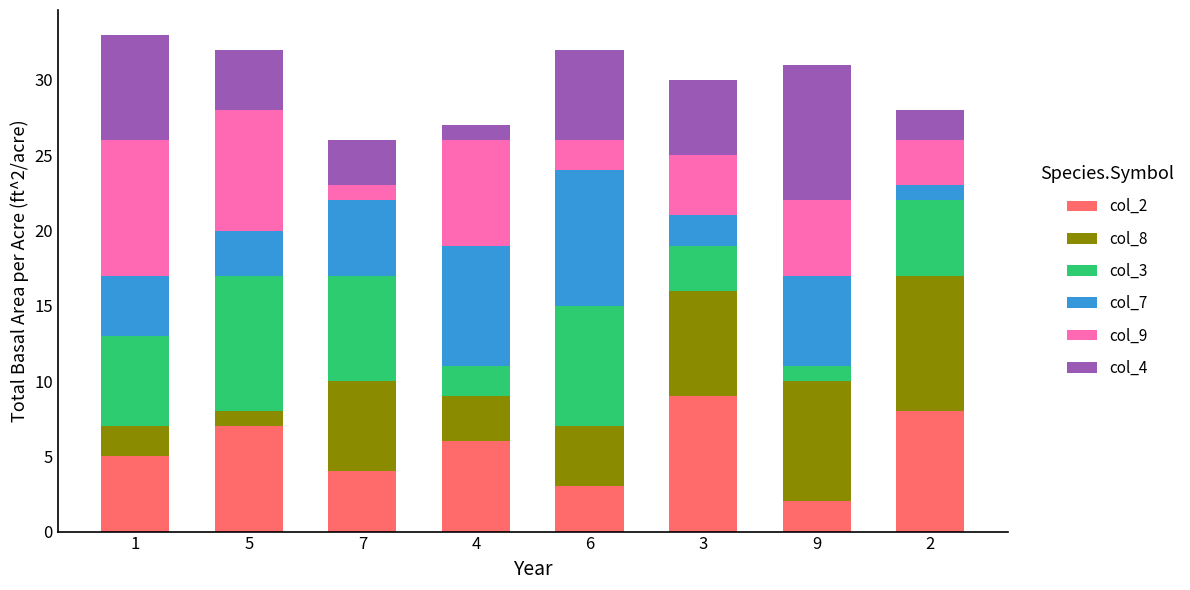

What is the total value across all series at 6?

32